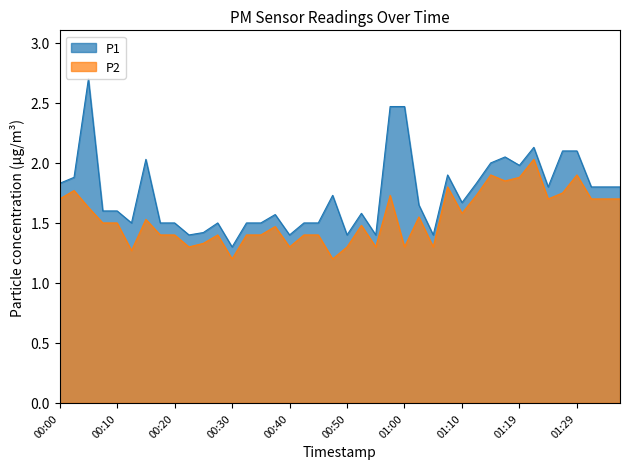

Between 01:15 and 00:13, which is larger?

01:15